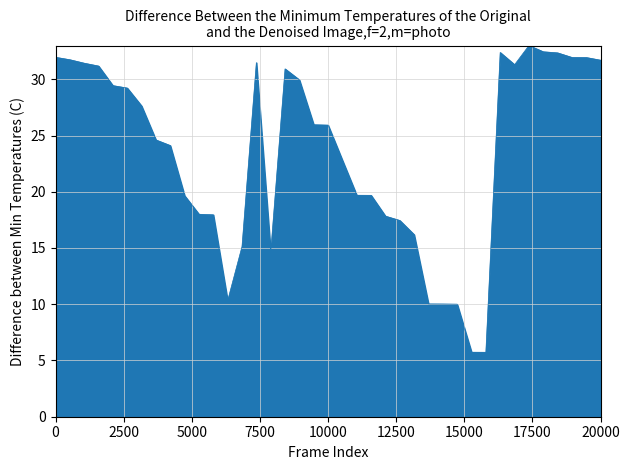

What is the greatest value displayed?

33.0